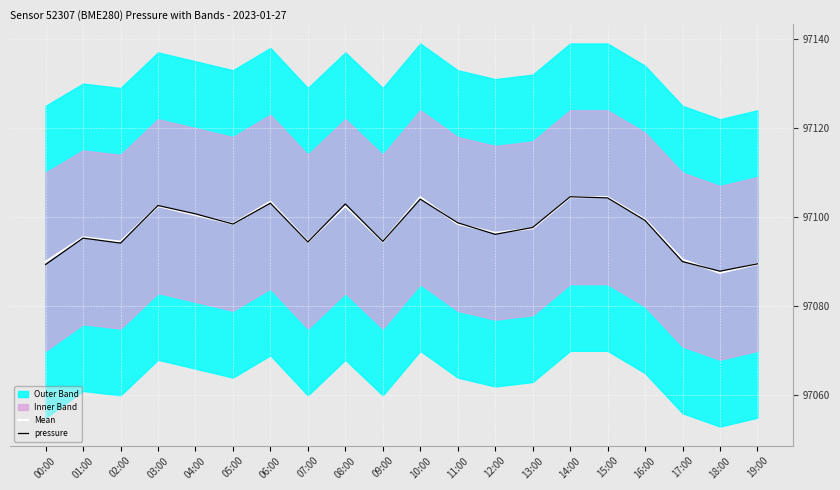

What is the total value across all series at 09:00?

194189.1